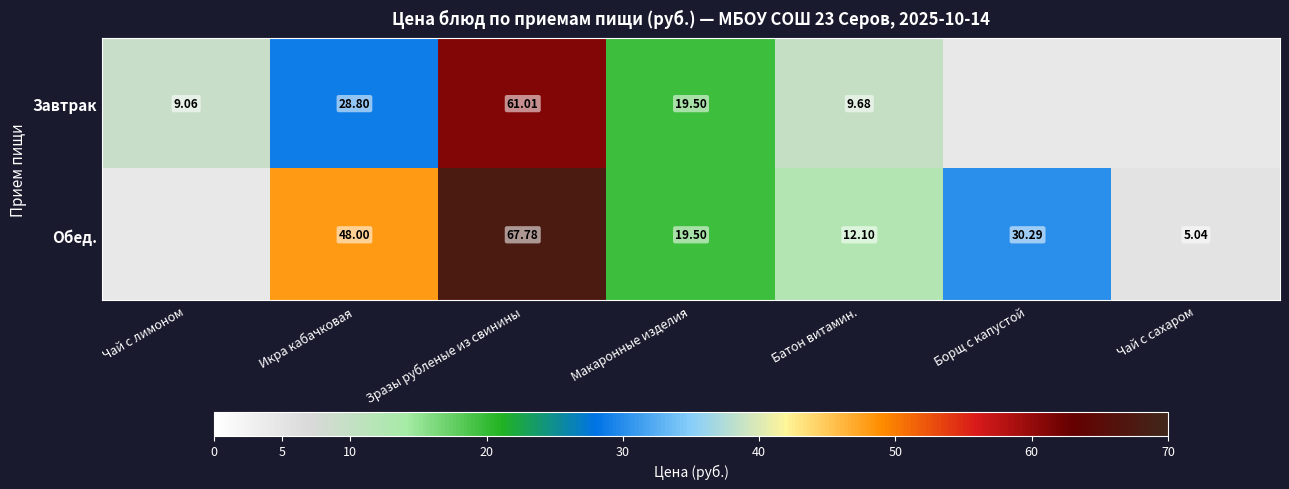

At Икра кабачковая, list the series in order from smallest to largest.

Завтрак, Обед.